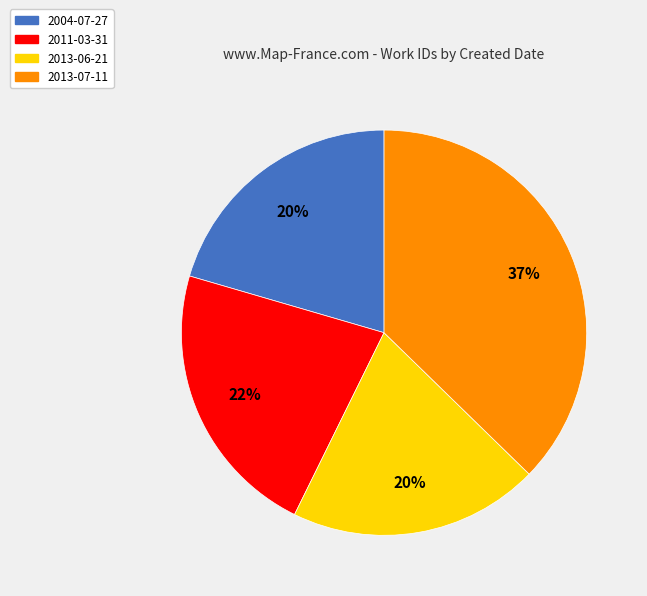

Which category has the biggest portion of the pie?

2013-07-11